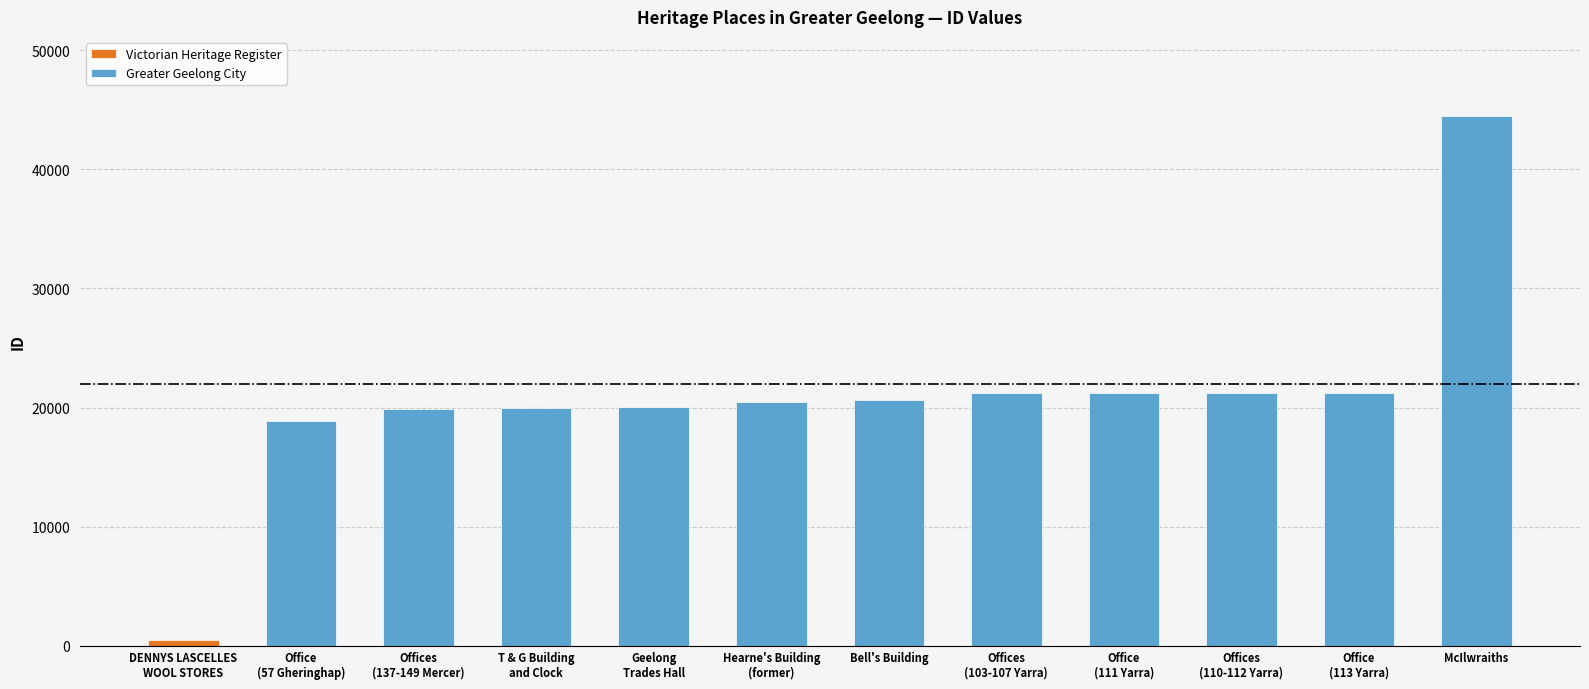

True or false: the data shows 19957 at McIlwraiths.

False